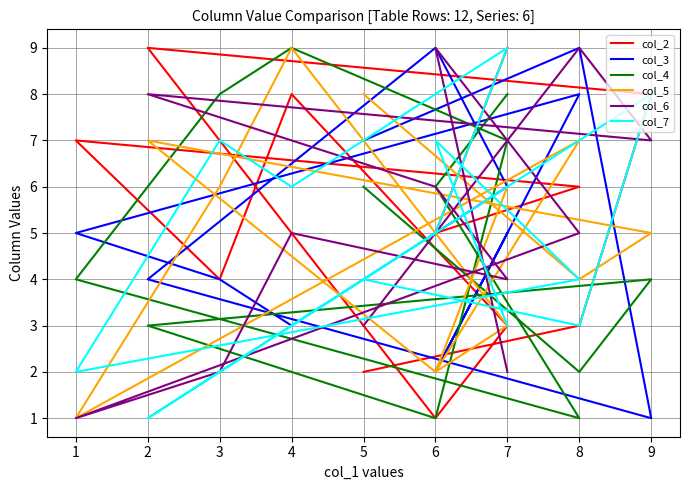

Does the chart have visible grid lines?

Yes